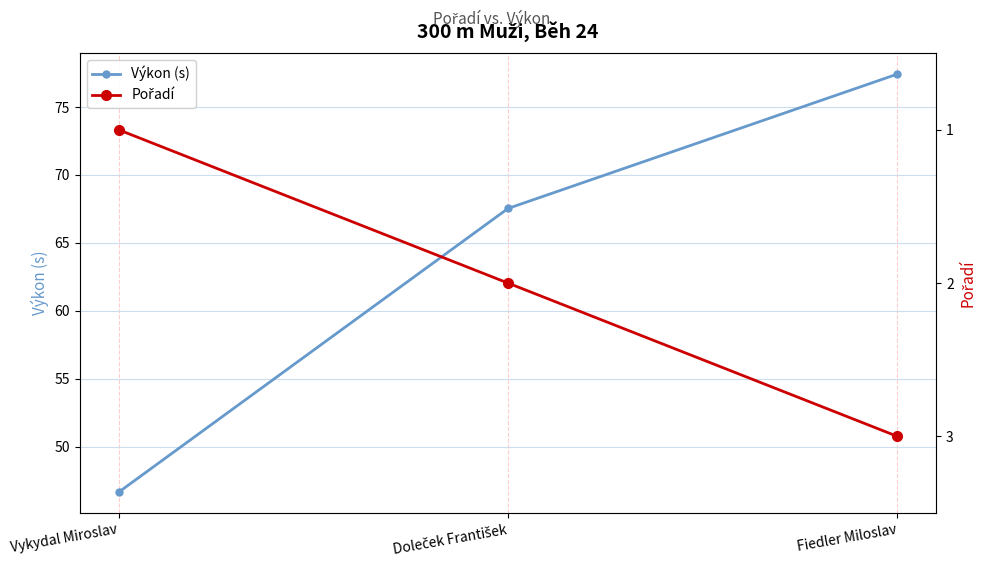

What is the smallest value displayed?

1.0